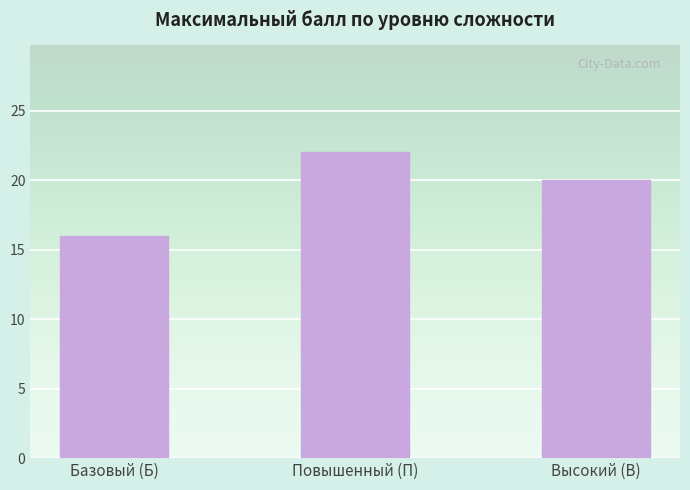

Count the values in the range 16 to 22.

3